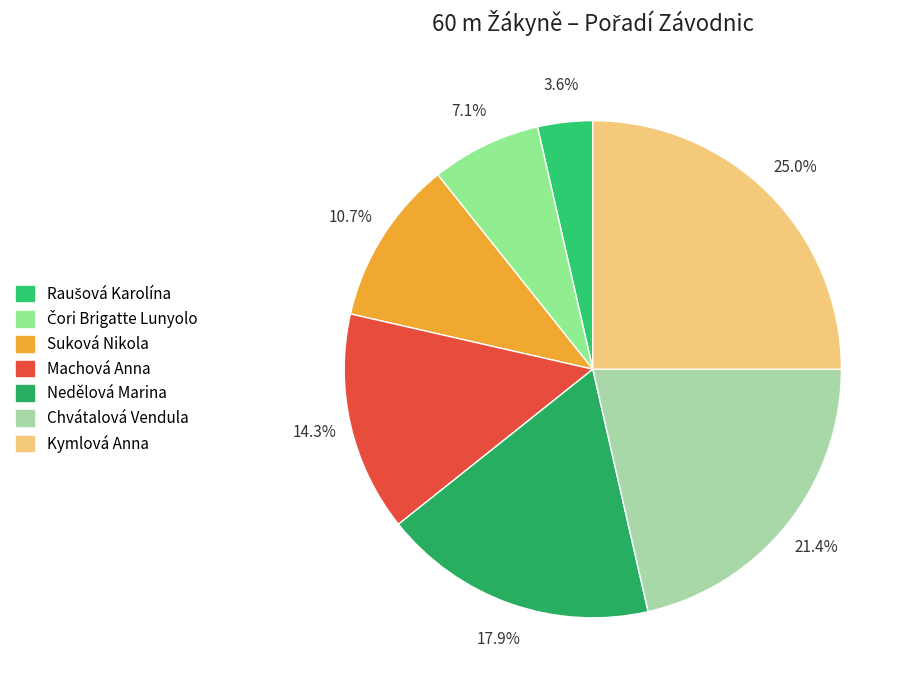

How many segments does this pie chart have?

7